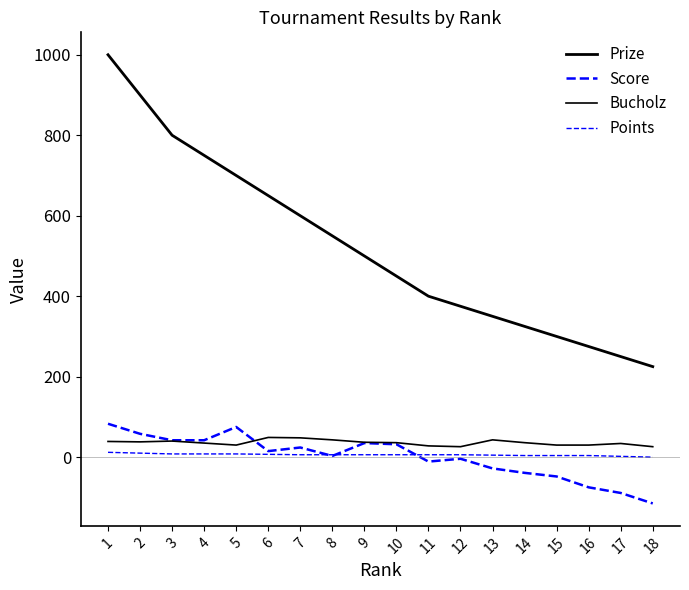

At how many categories does at least one series exceed 239?

17